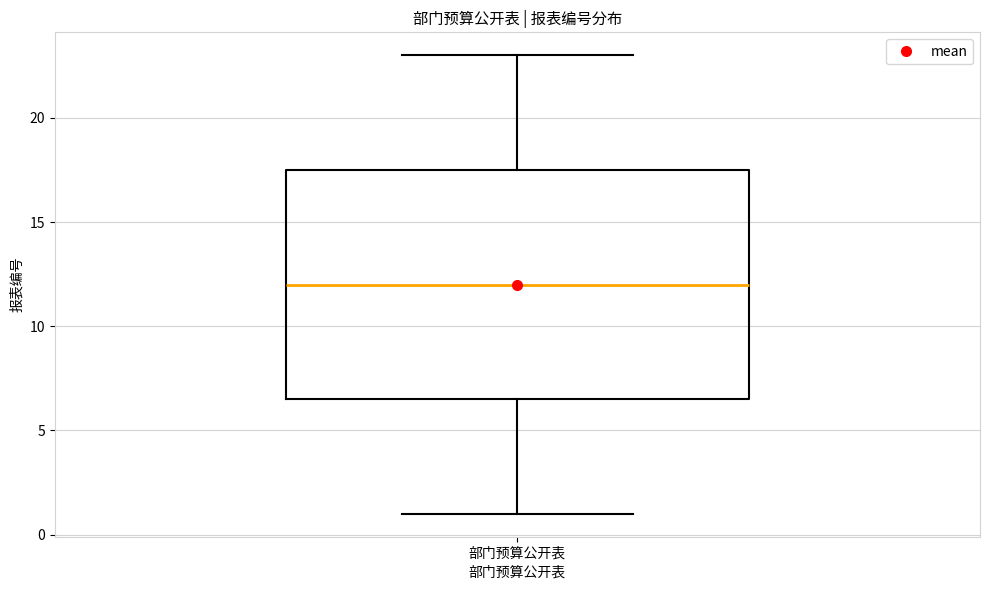

Read this box plot against the y-axis: the position of the median line, the range covered by the box, and the ends of both whiskers. The values are not printed on the chart, so give them approximately, as read against the axis.

median 12.0, box 6.5 to 17.5, whiskers 1.0 to 23.0